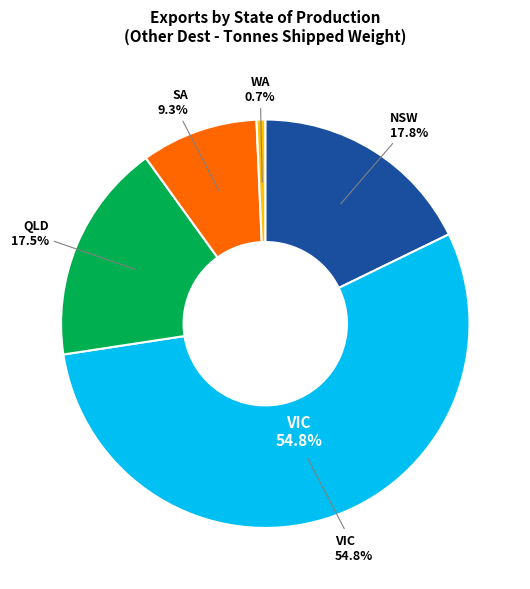

How many slices are in this pie chart?

5